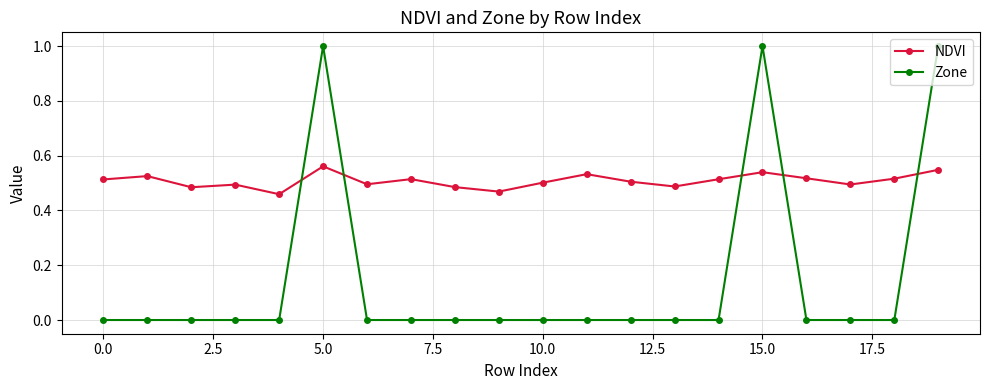

What is the maximum value shown in the chart?

1.0